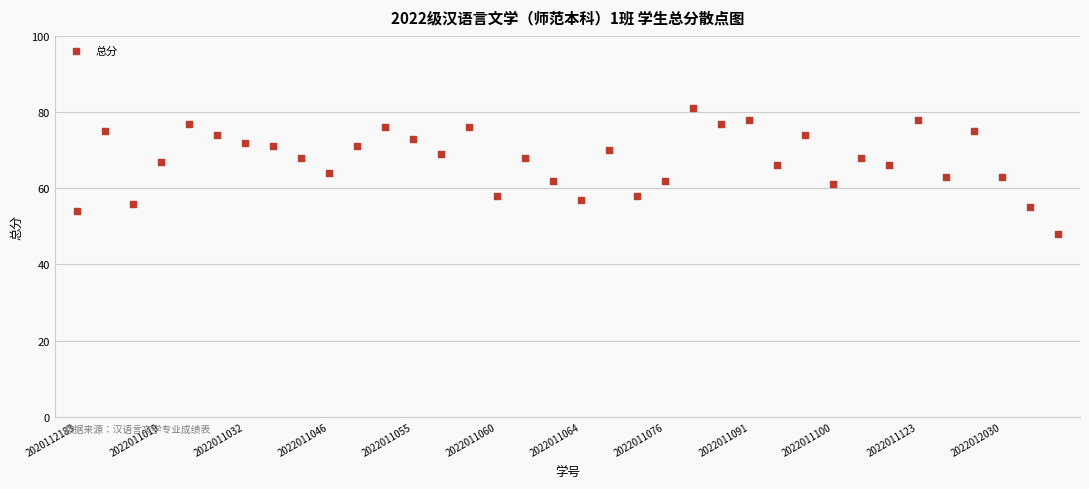

What is the range of Y values (max minus min)?

33